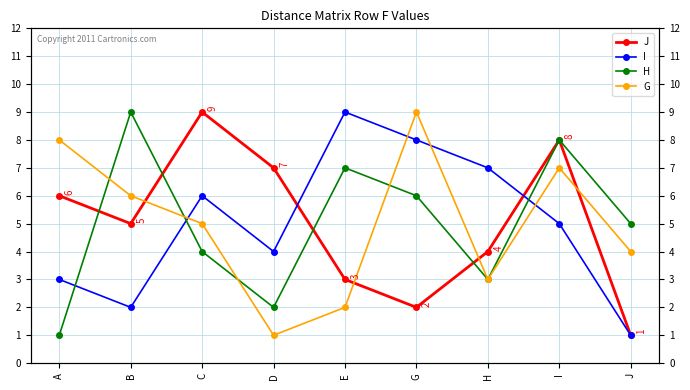

How many lines are shown in the chart?

4